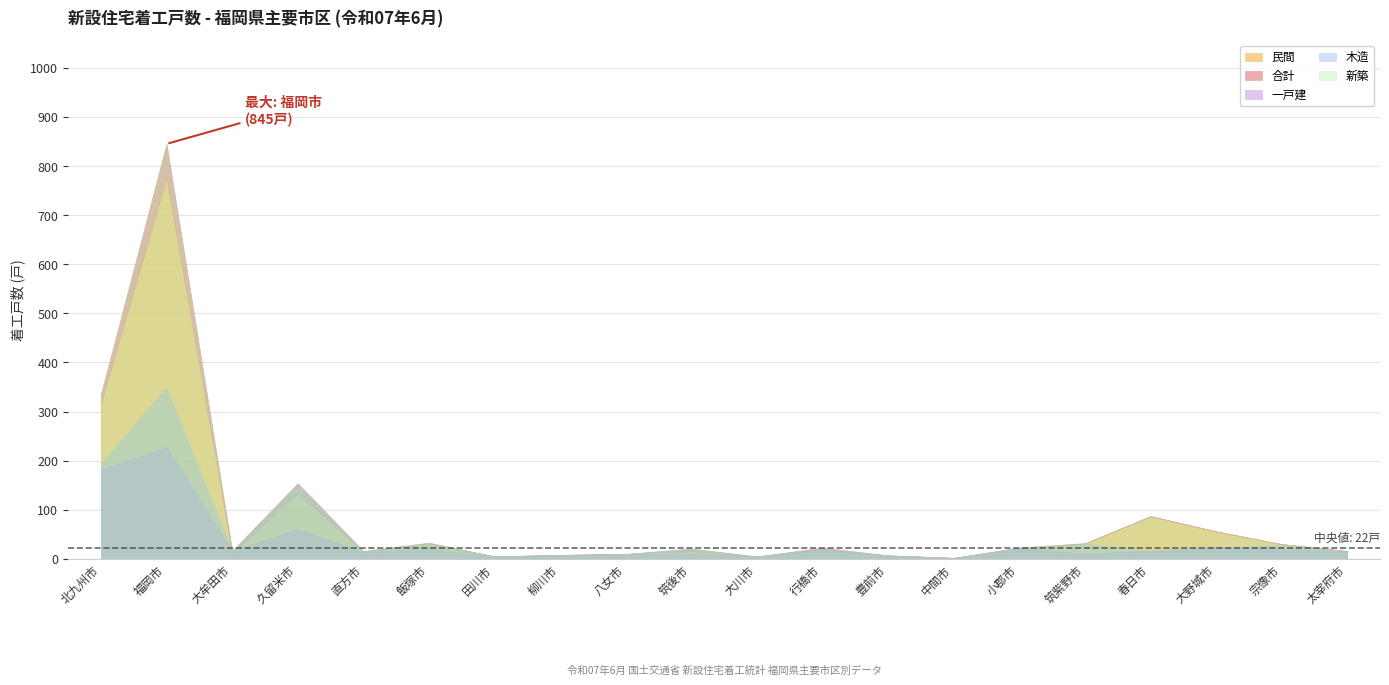

Which category has the highest value across all series?

福岡市